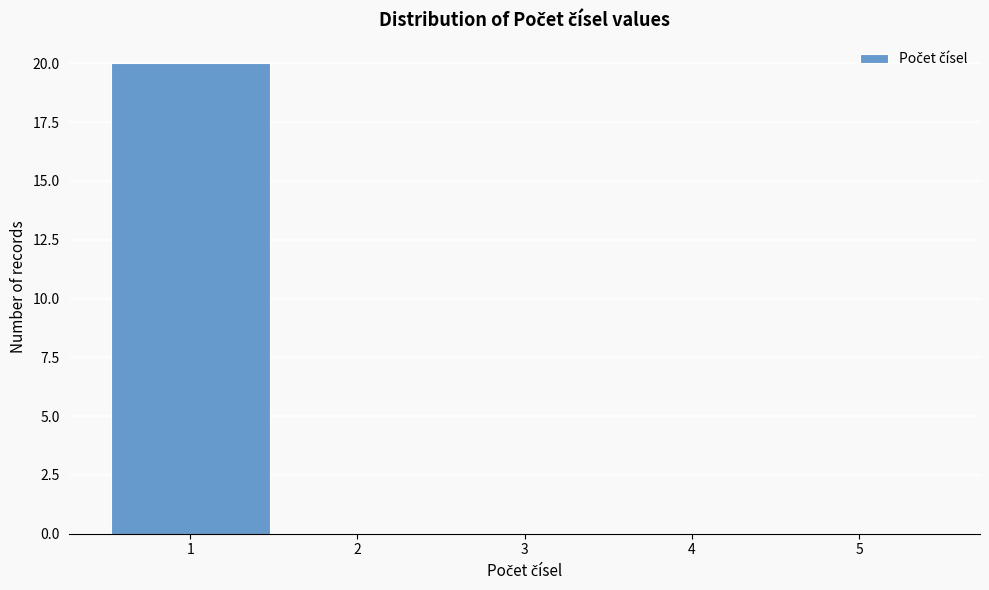

Reading left to right, list every bar in this chart as the range it spans on the x-axis followed by its height. The values are not printed on the chart, so give them approximately, as read against the axis.

0.5 to 1.5: 20
1.5 to 2.5: 0
2.5 to 3.5: 0
3.5 to 4.5: 0
4.5 to 5.5: 0